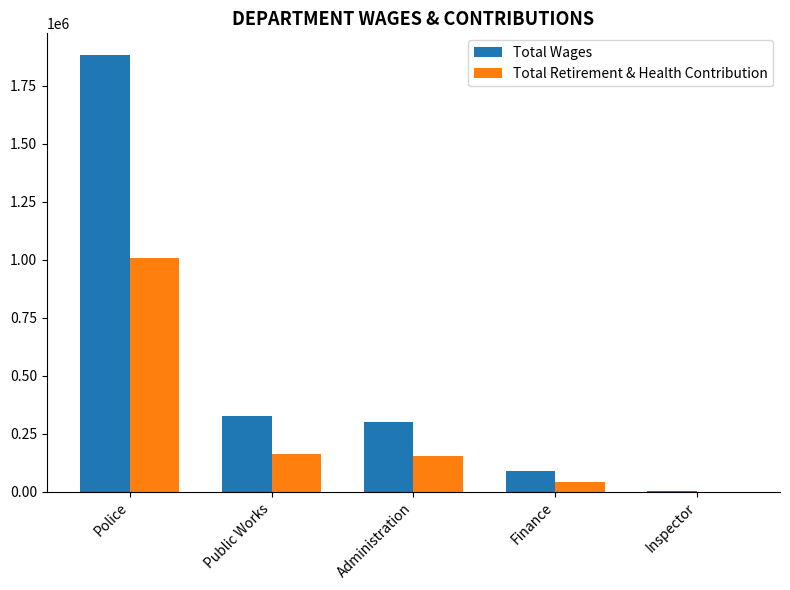

What is the sum of the Total Retirement & Health Contribution values at Administration and Police?

1161629